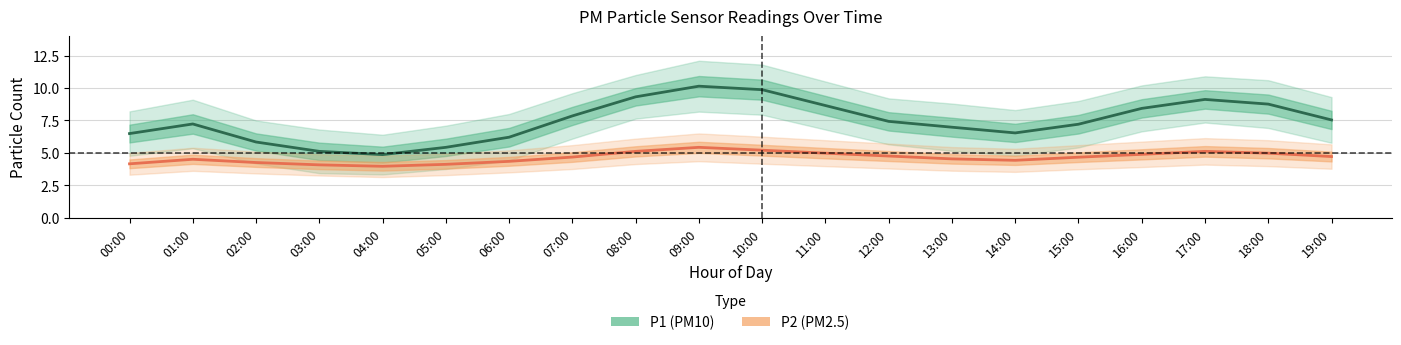

The P2 series shows 2.3 at 07:00. True or false?

False